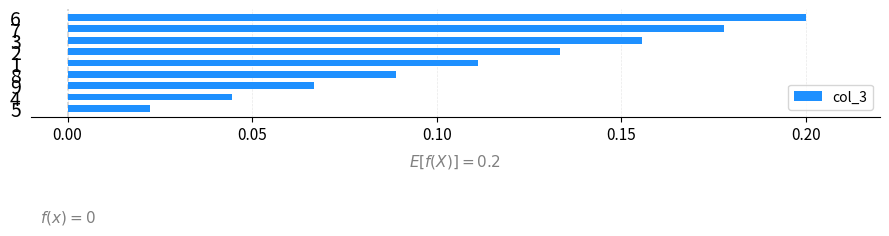

Are the bars horizontal?

Yes